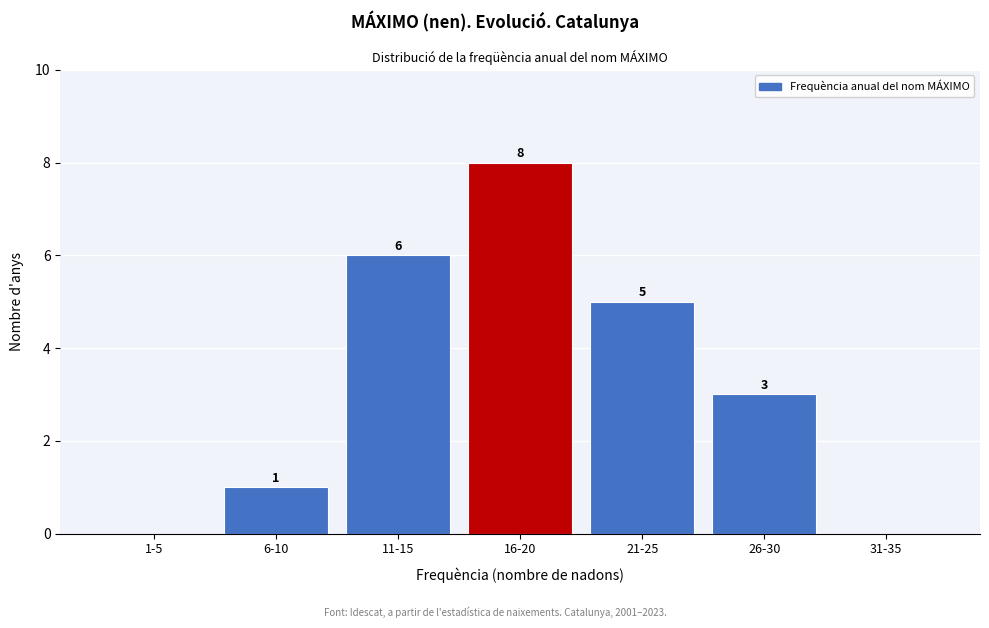

Reading left to right, what are all the values shown in this chart?

1-5=0	6-10=1	11-15=6	16-20=8	21-25=5	26-30=3	31-35=0